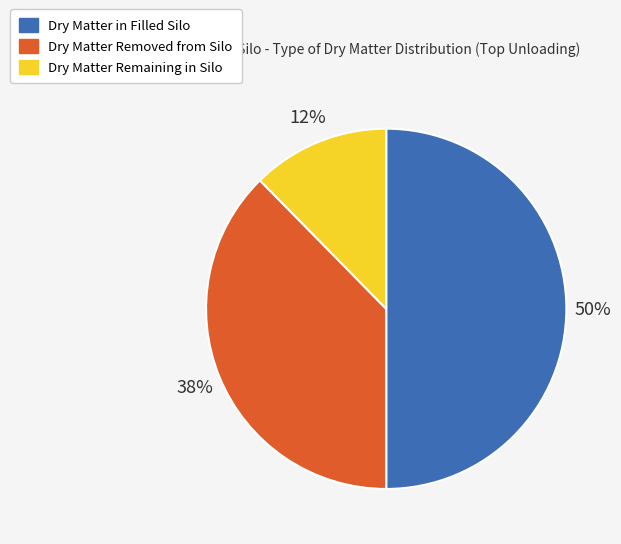

To the nearest percent, what is the difference between the Dry Matter Removed from Silo and Dry Matter in Filled Silo slice percentages?

12%